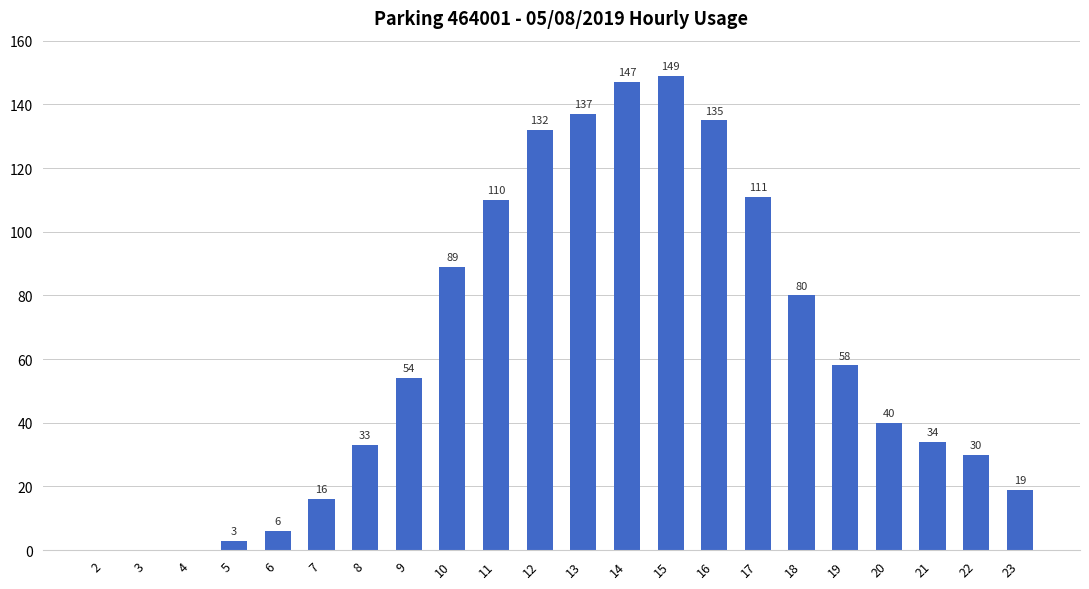

Between 16 and 5, which is larger?

16